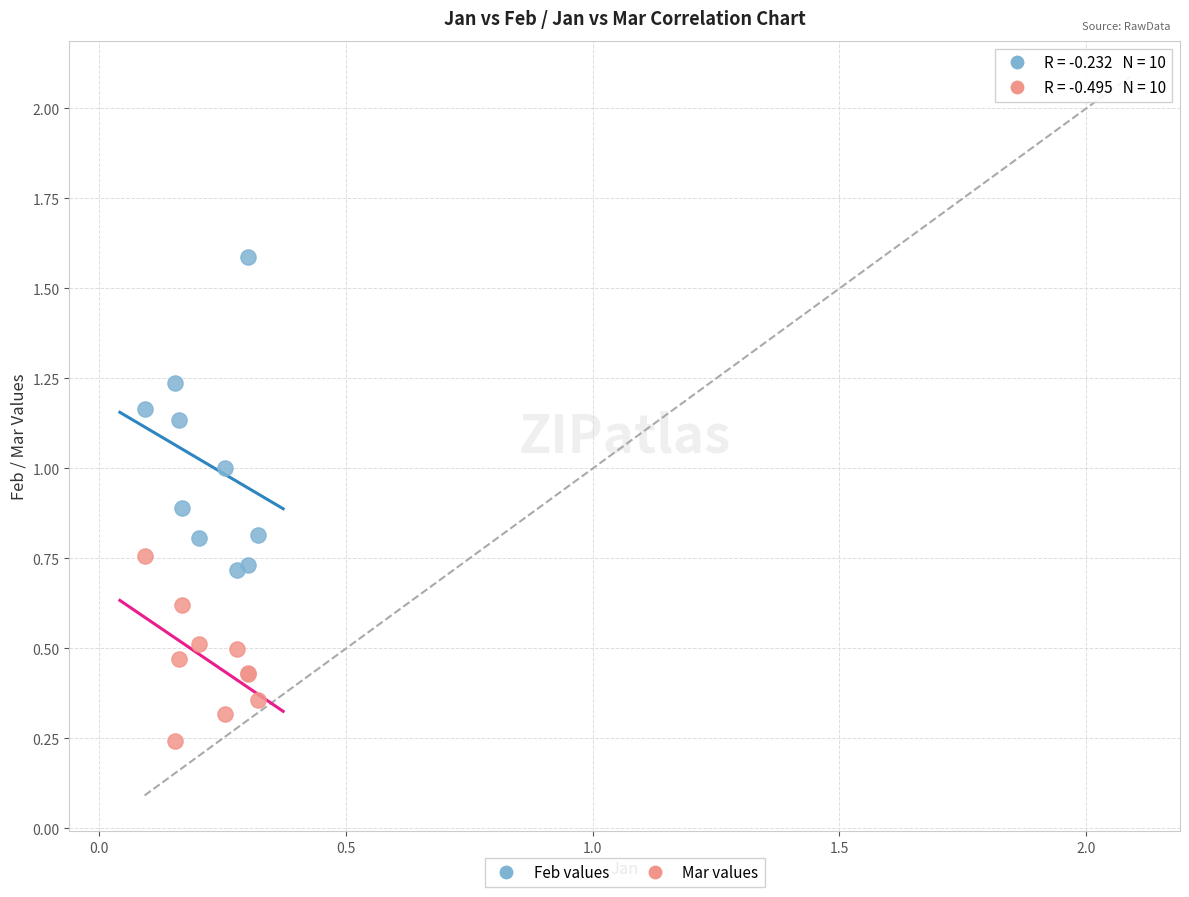

Which series has the widest spread of Y values?

Feb values